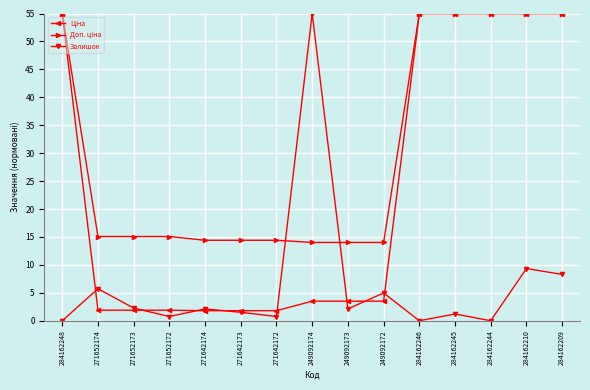

What is the greatest value displayed?

55.0